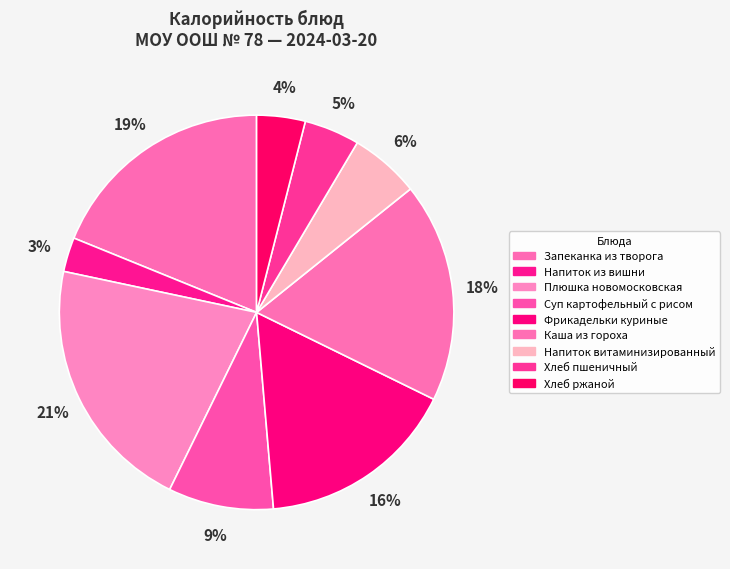

How many segments does this pie chart have?

9